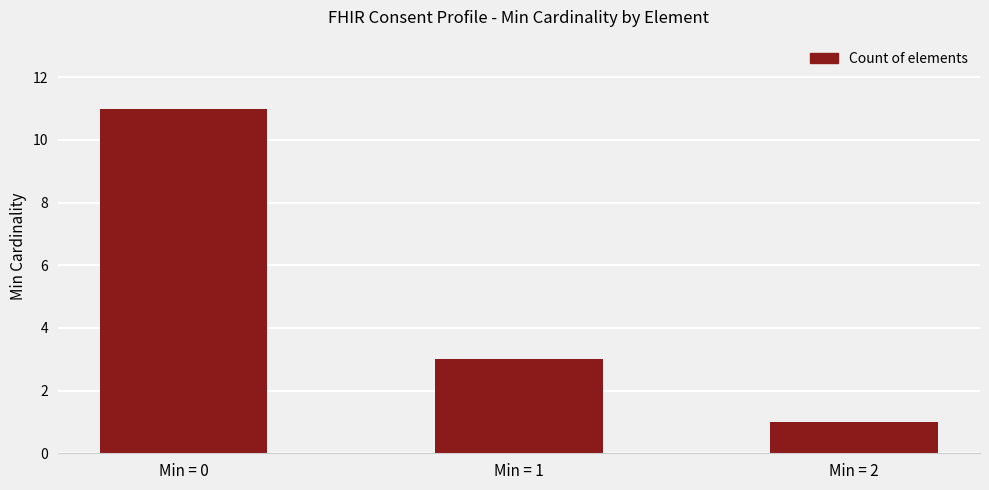

Reading left to right, extract all data points from this chart.

11	3	1